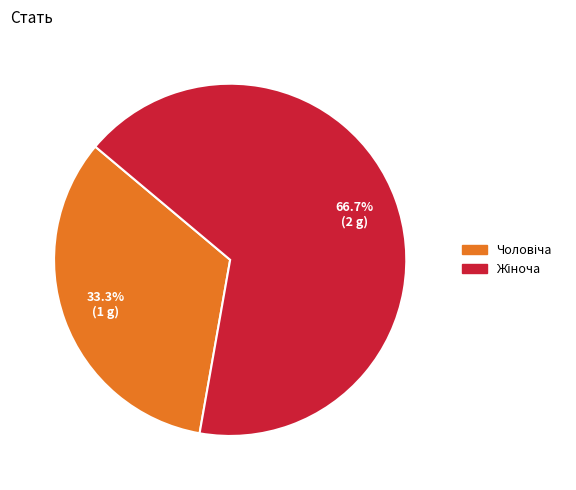

Does any single category account for the majority?

Yes